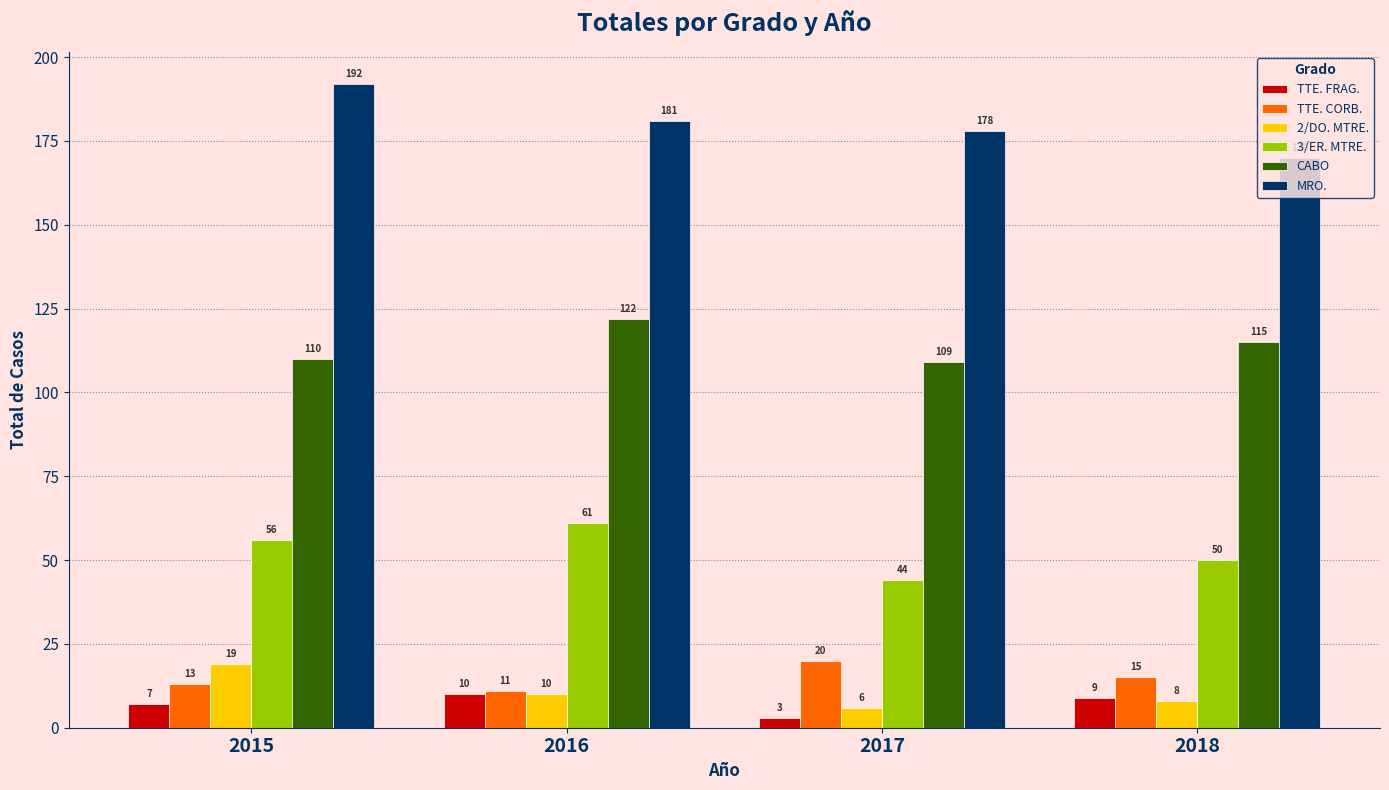

Which series changed the most between 2015 and 2016?

CABO